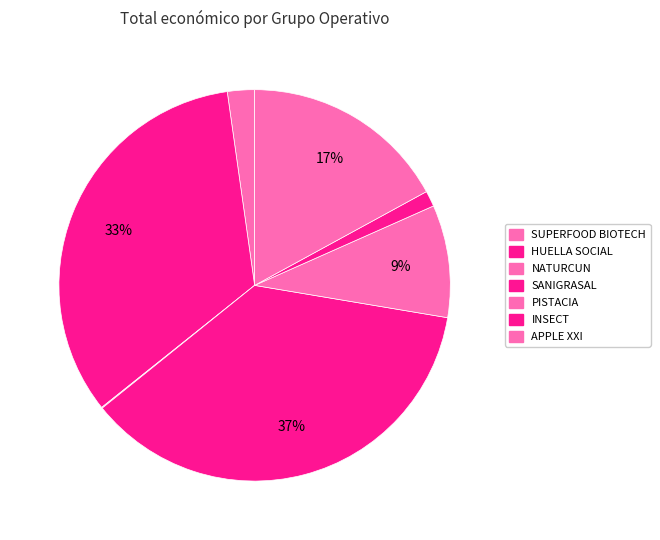

Which slice is the smallest?

NATURCUN